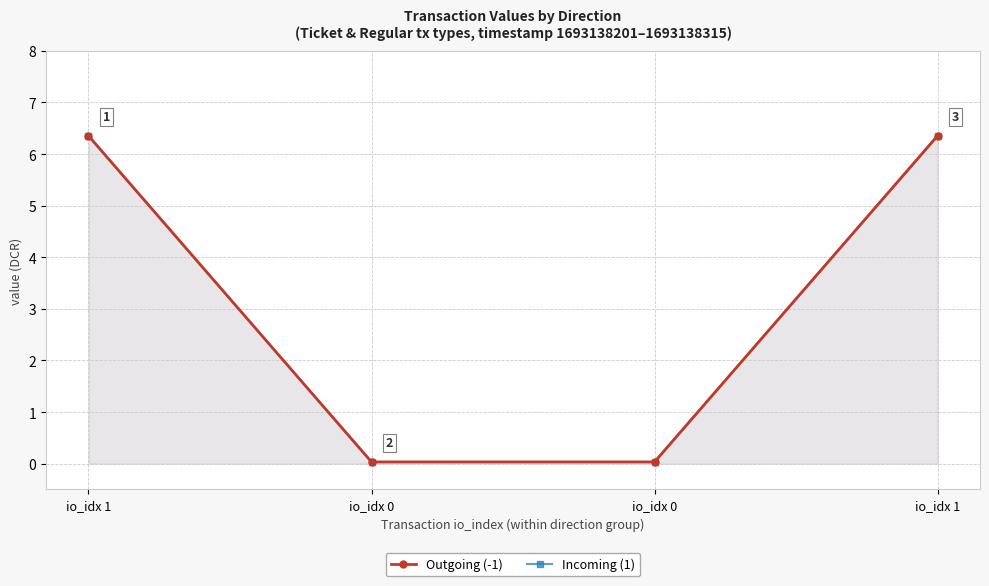

Which has a higher value, io_idx 1 or io_idx 0?

io_idx 1